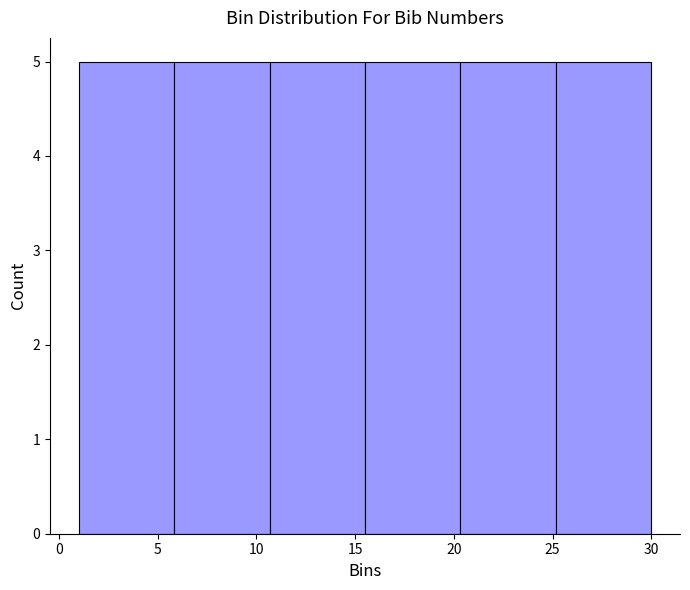

Reading left to right, list every bar in this chart as the range it spans on the x-axis followed by its height. Neither the bar edges nor the heights are printed on the chart, so give them approximately, as read against the axes.

1.0 to 6.0: 5
6.0 to 10.5: 5
10.5 to 15.5: 5
15.5 to 20.5: 5
20.5 to 25.0: 5
25.0 to 30.0: 5